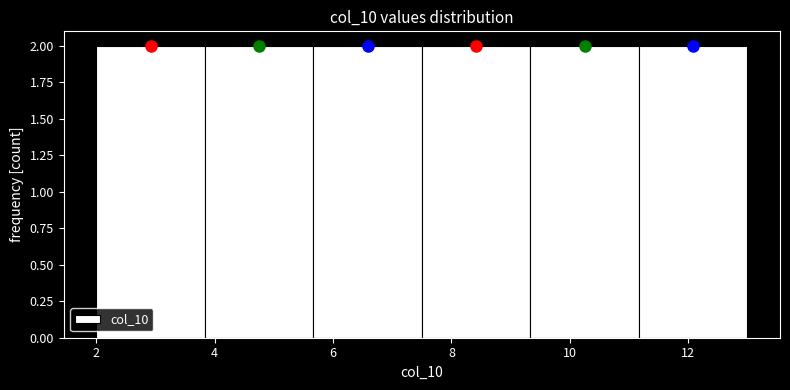

How tall is the bar that spans 2.0 to 3.8 on the x-axis? Neither the bar edges nor the heights are printed on the chart, so give them approximately, as read against the axes.

2